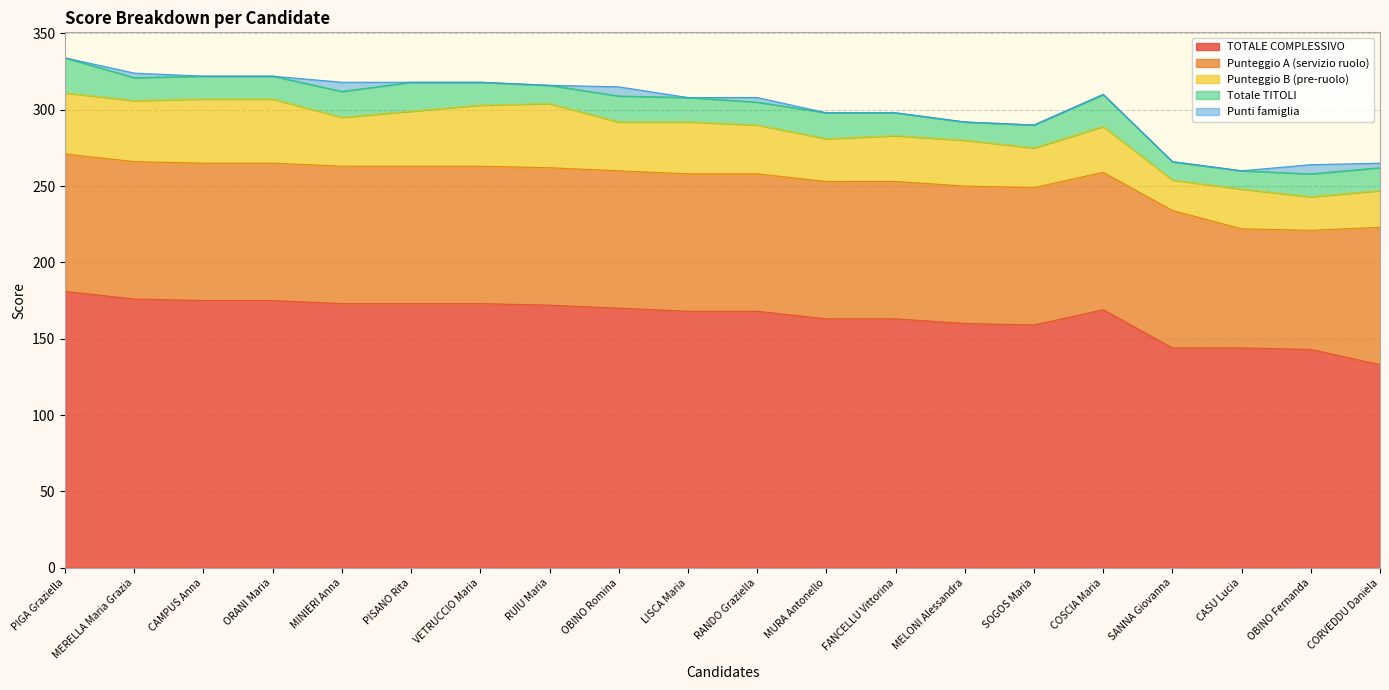

Between OBINO Fernanda and MURA Antonello, which is larger?

MURA Antonello